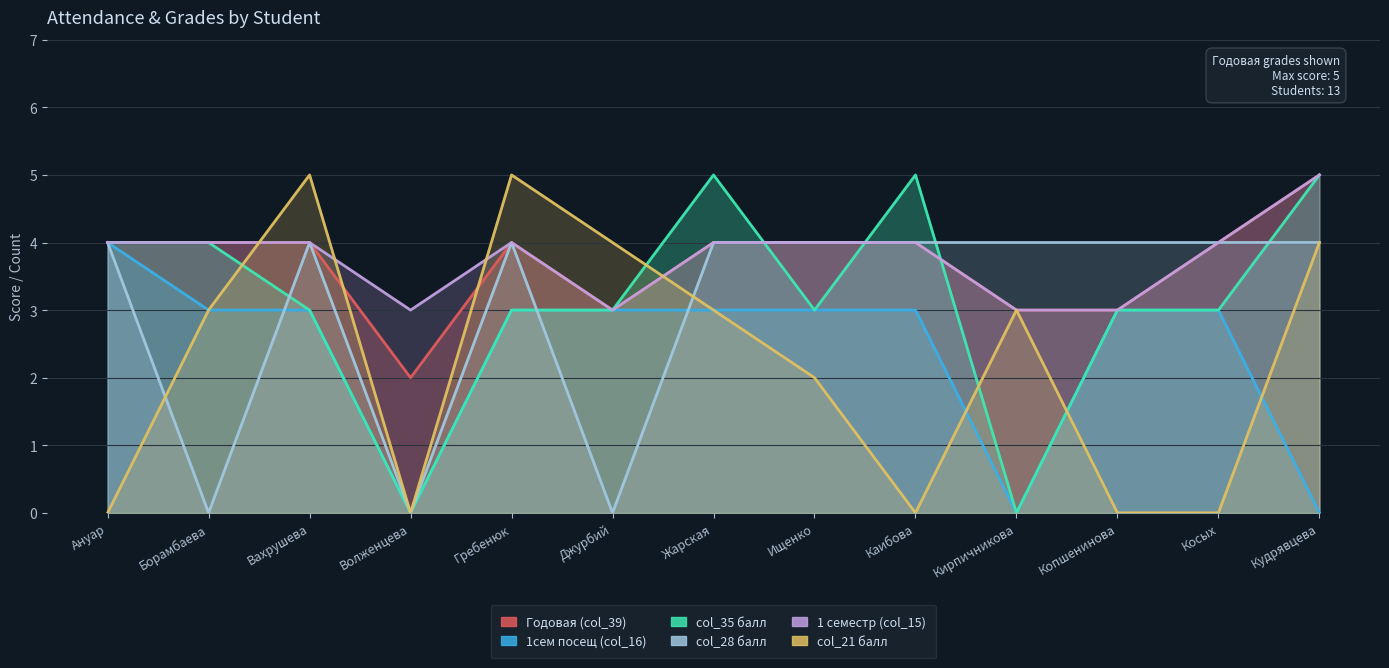

Rank the series by their maximum value, from lowest to highest.

1сем посещ (col_16), col_28 балл, Годовая (col_39), col_35 балл, 1 семестр (col_15), col_21 балл